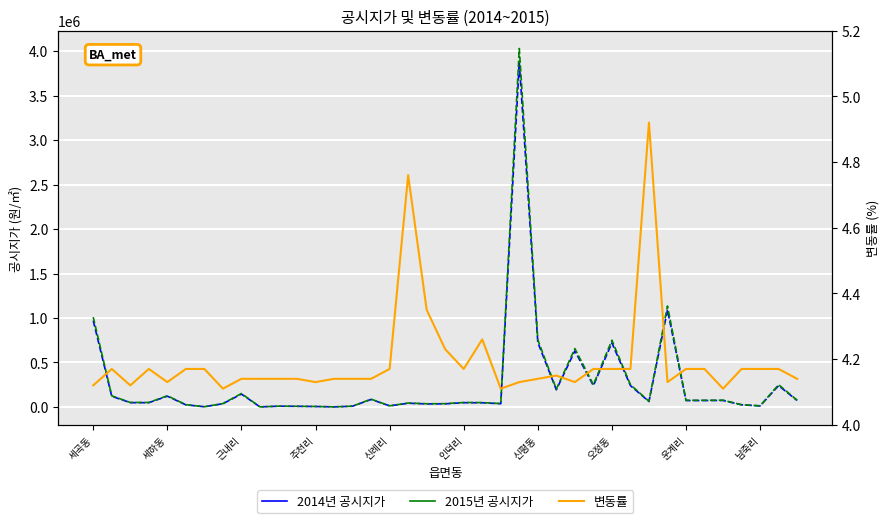

How many lines are shown in the chart?

3